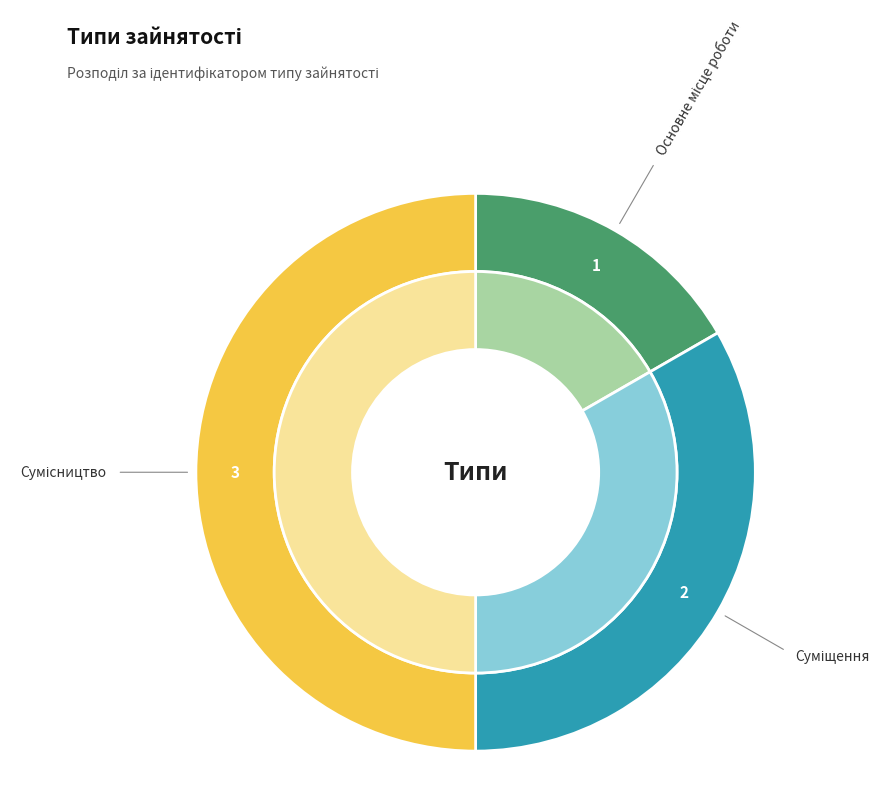

Is Сумісництво the majority of the pie?

No